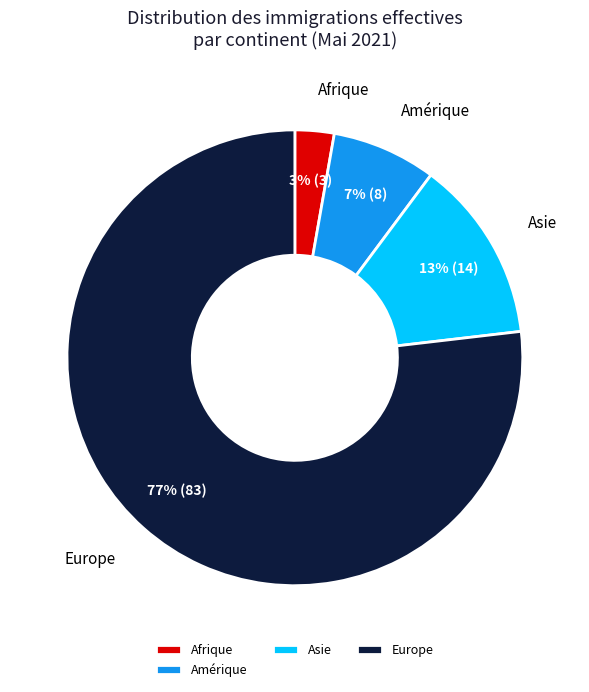

Combined, do Europe and Asie account for over 50%?

Yes